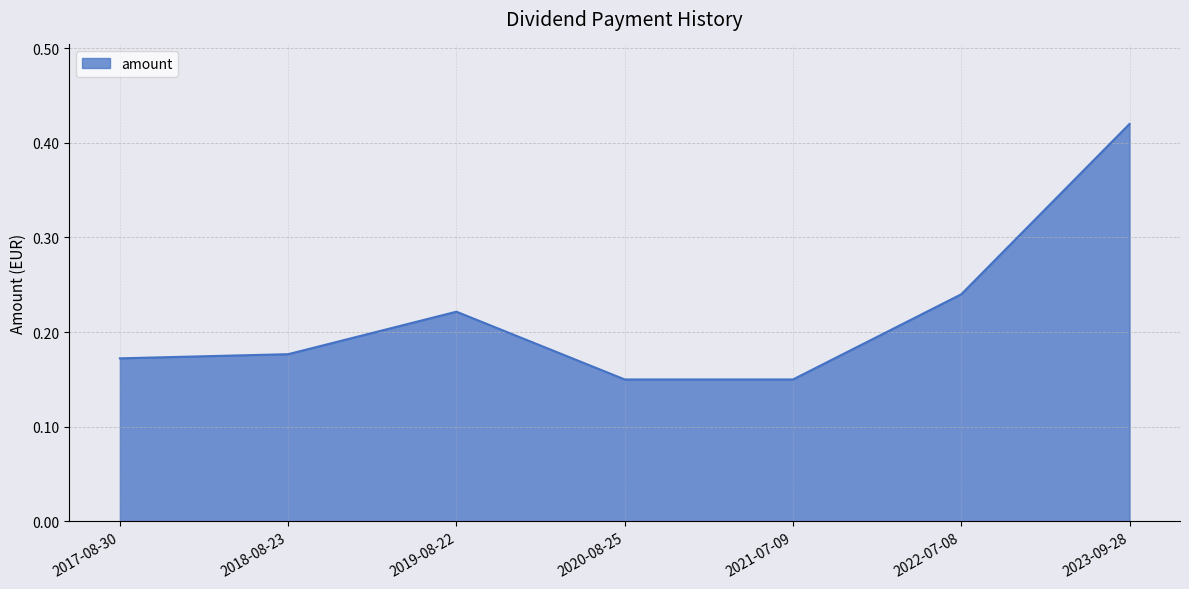

True or false: the data has more than 2 interior local peaks.

False